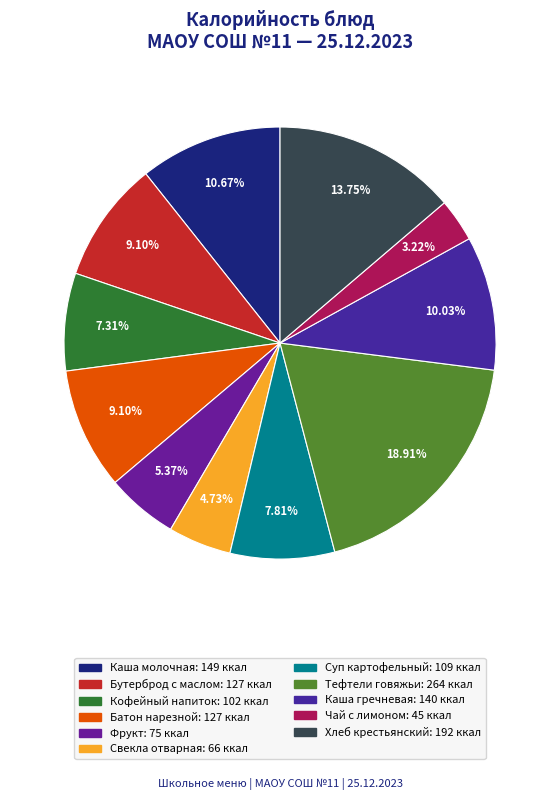

How many segments does this pie chart have?

11